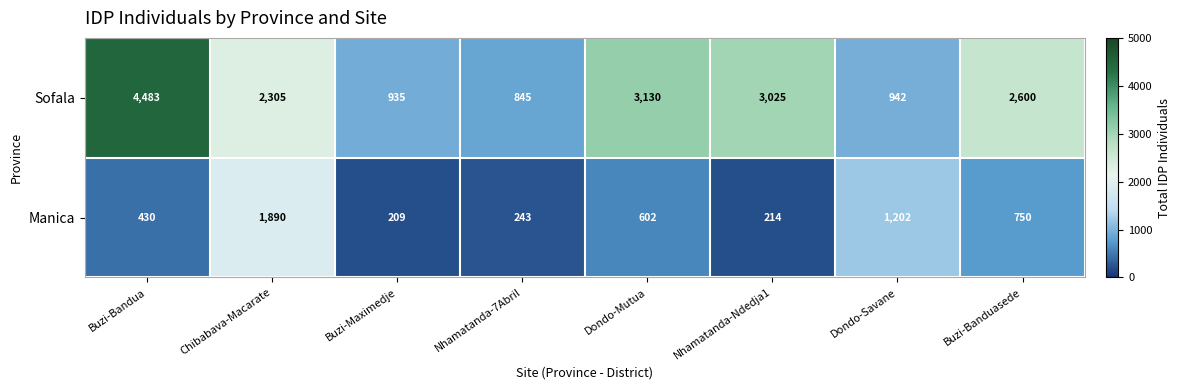

Is the value of Sofala at Chibabava-Macarate greater than the value of Manica at Buzi-Banduasede?

Yes